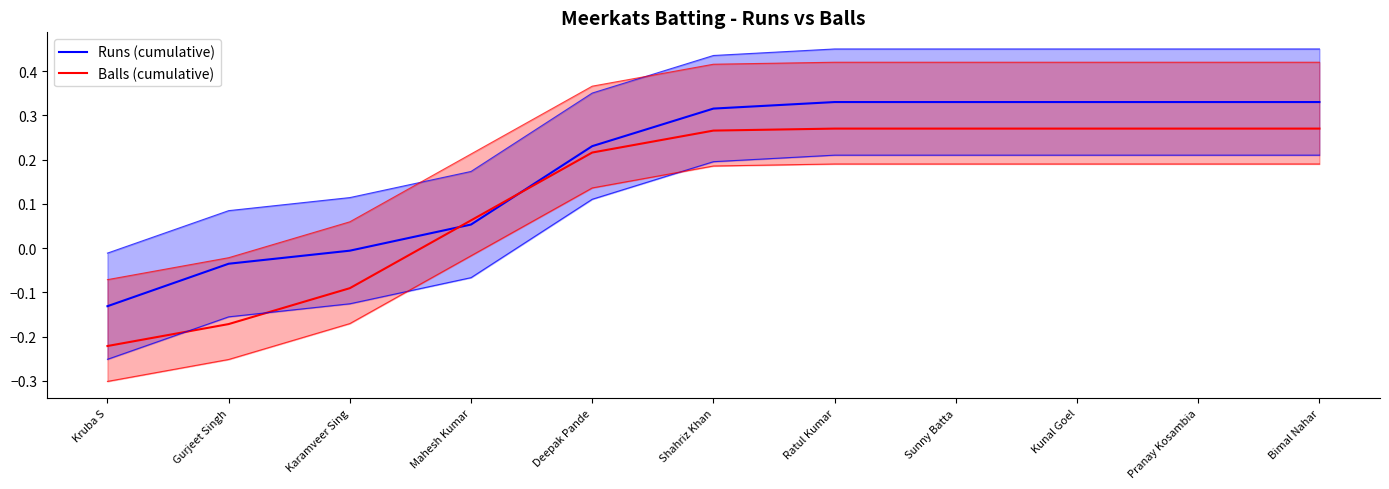

True or false: Runs (cumulative) and Balls (cumulative) intersect in this chart.

True